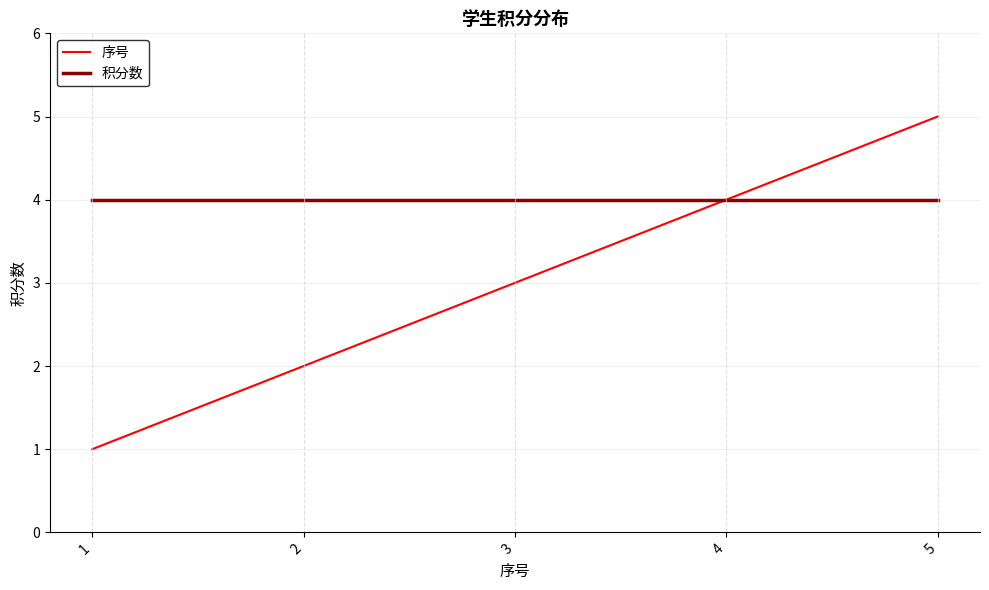

Between 1 and 3, which series saw the biggest shift?

序号